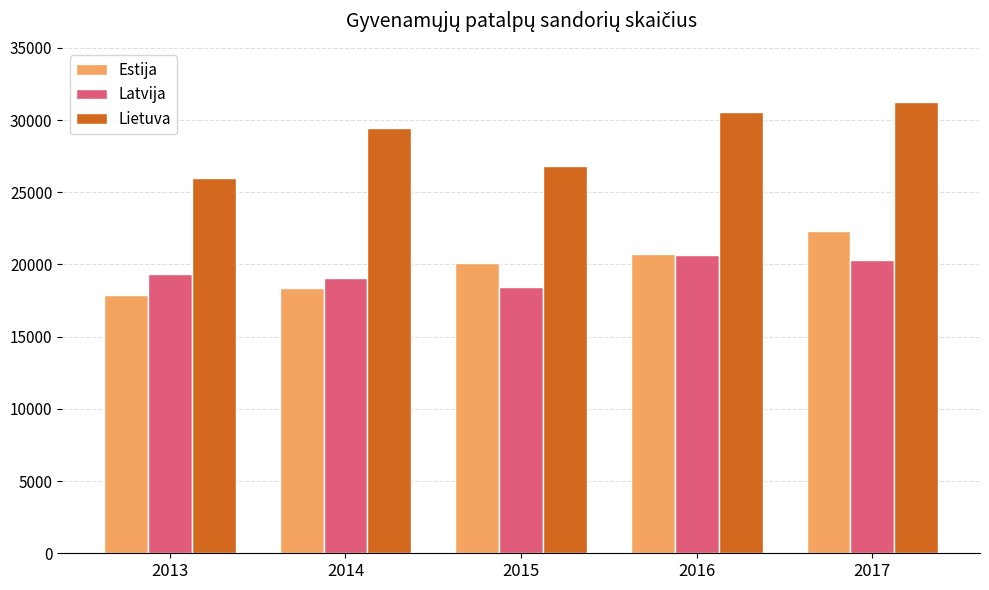

At which label is Latvija closest to 19580?

2013